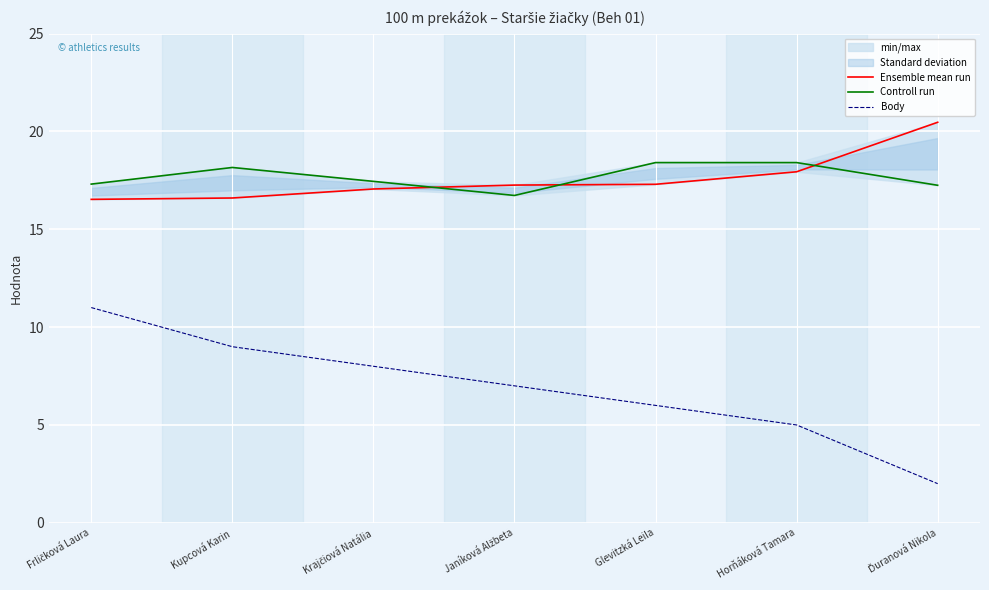

Which category has the highest value across all series?

Ďuranová Nikola